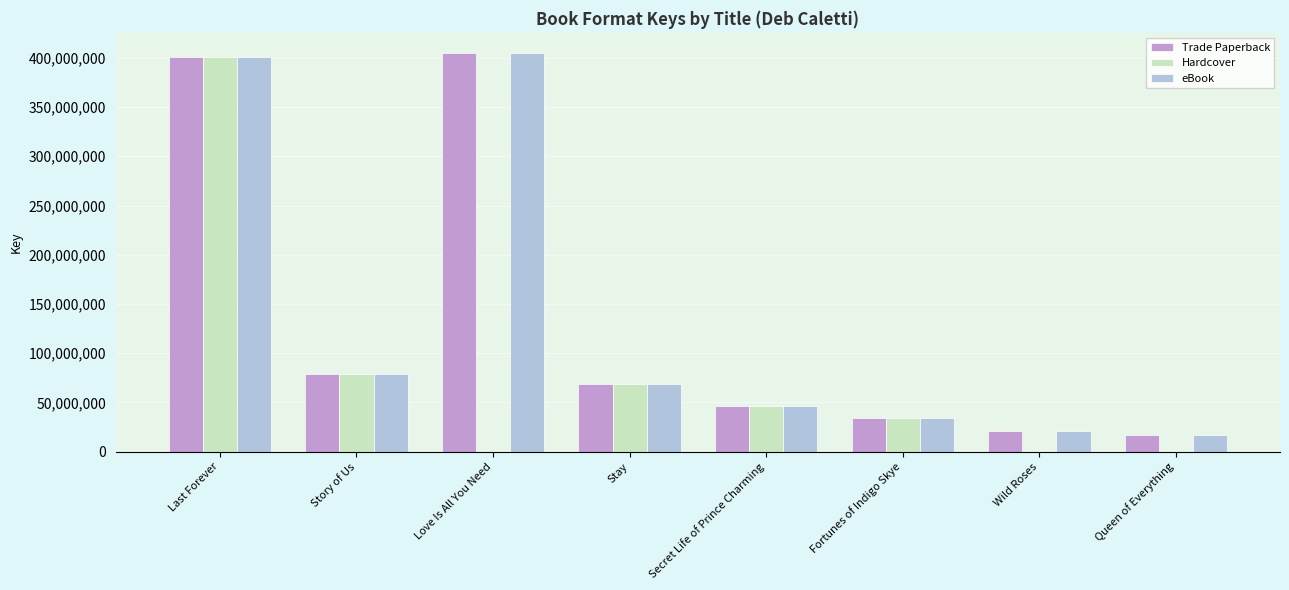

What is the maximum value shown in the chart?

405131778